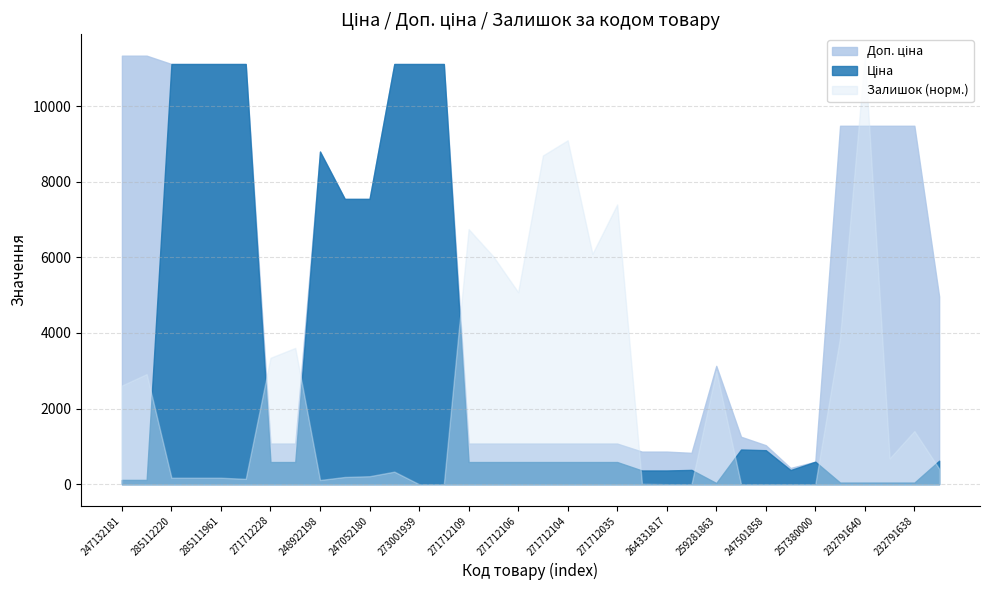

At 285111961, list the series in order from smallest to largest.

Залишок, Ціна, Доп. ціна